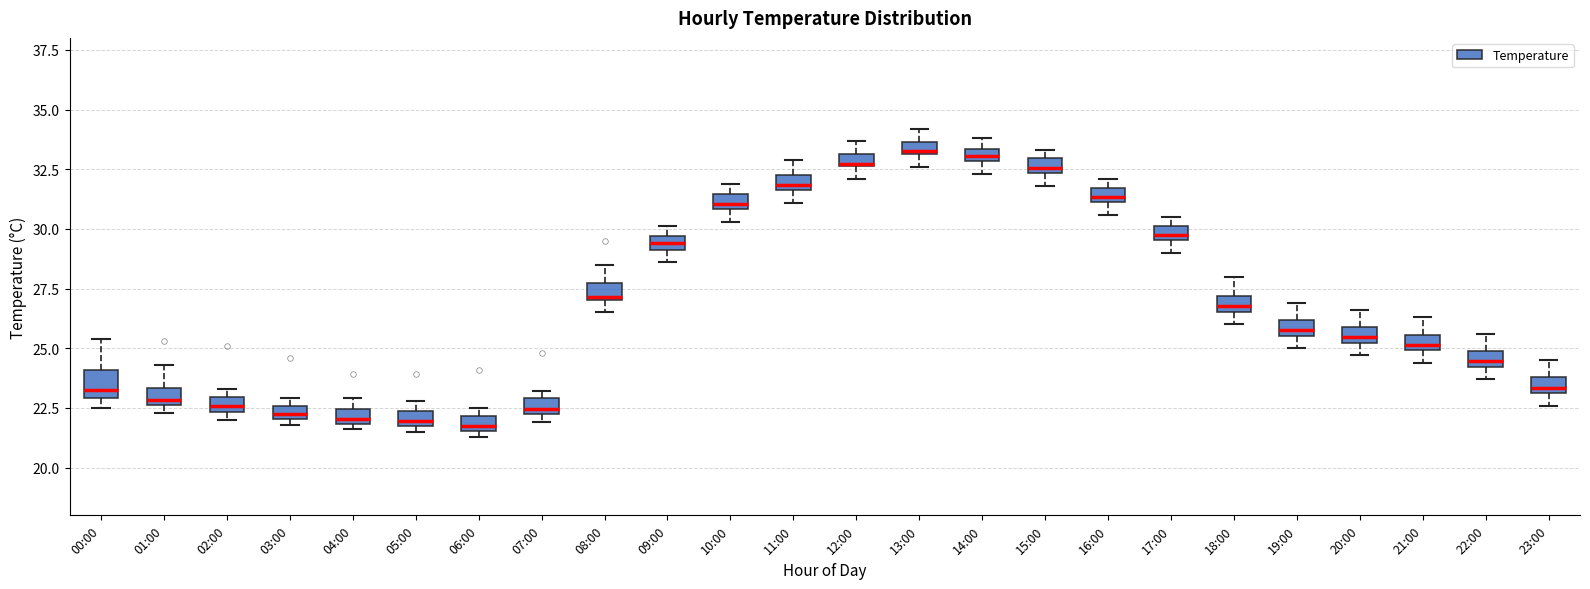

Where is the lower edge of the box for 15:00 on the y-axis? The values are not printed on the chart, so give them approximately, as read against the axis.

32.5